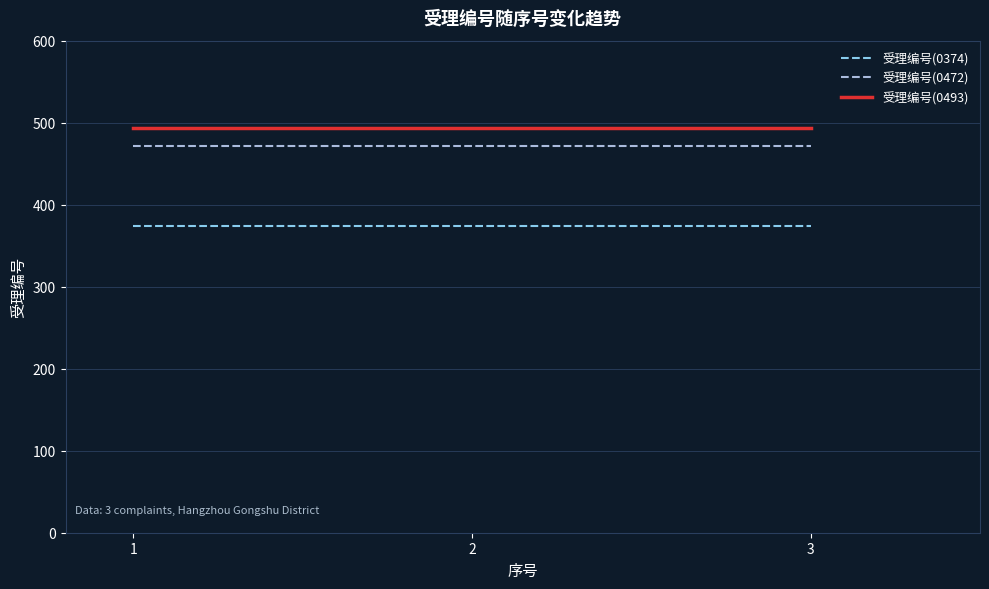

Reading left to right, what are all the values shown in this chart?

受理编号(0374): 374	374	374
受理编号(0472): 472	472	472
受理编号(0493): 493	493	493